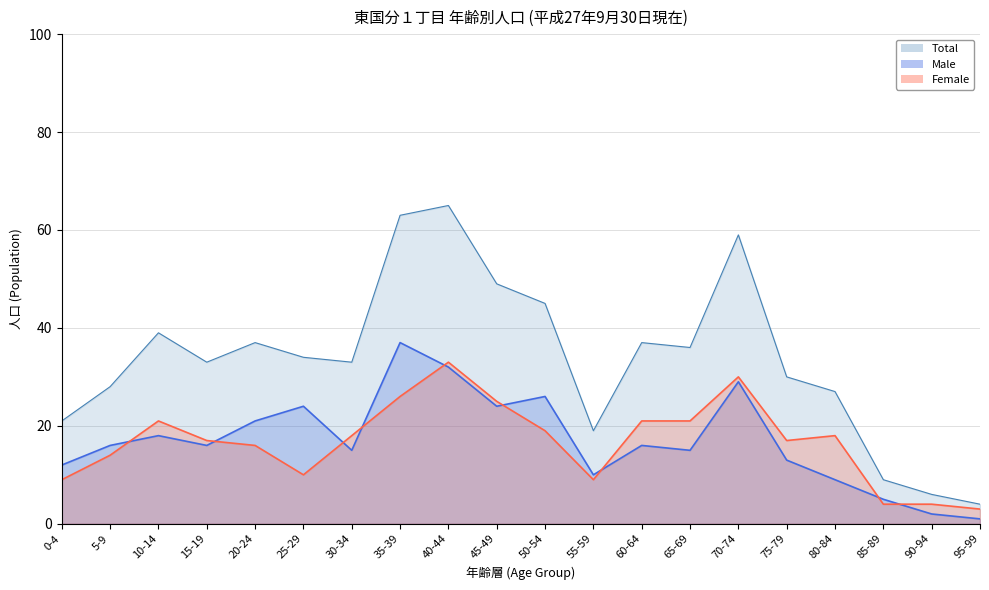

Is it true that Total equals 52 at 20-24?

False